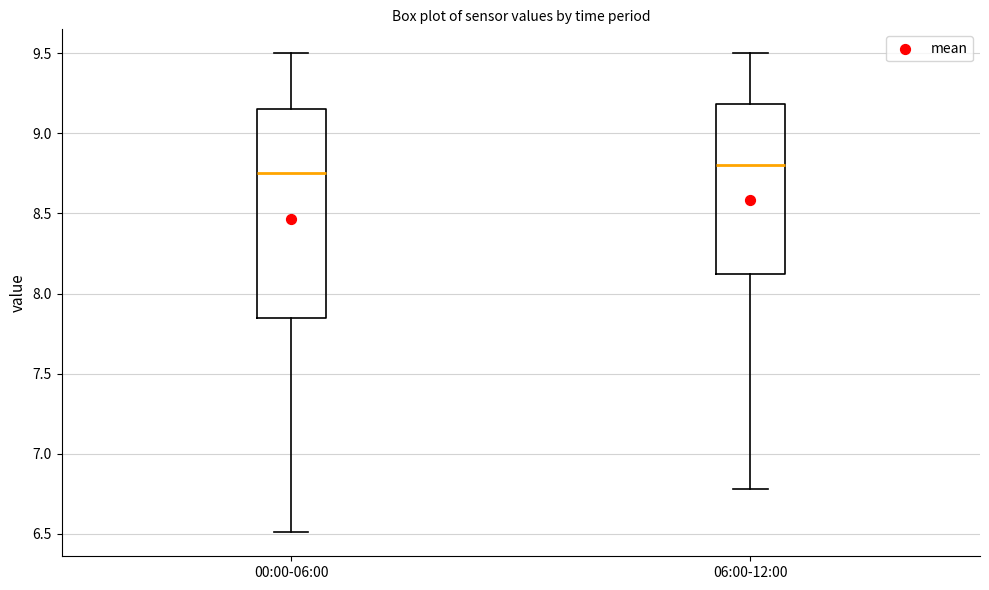

Comparing the boxes themselves (not the whiskers), which one is the tallest?

00:00-06:00